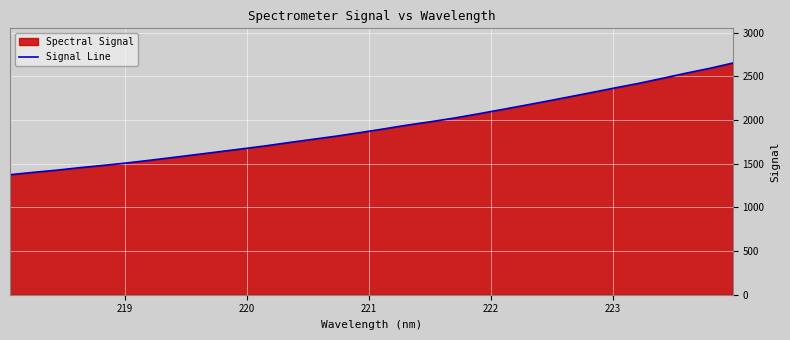

What is the maximum value shown in the chart?

2650.7